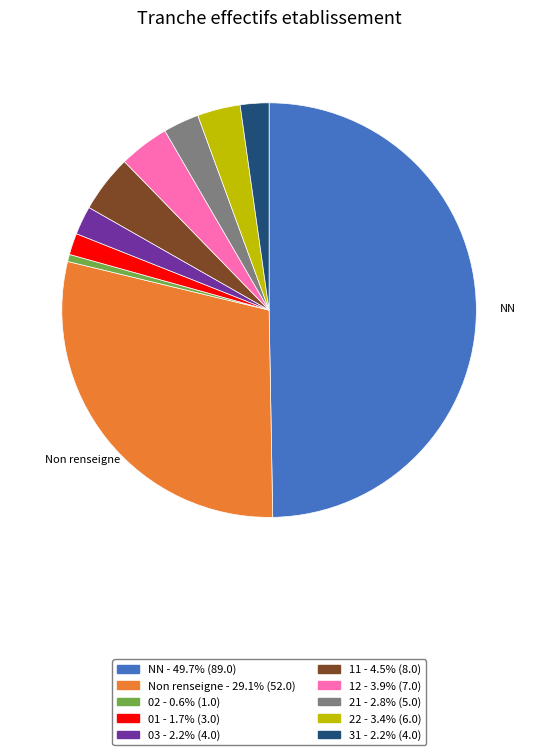

To the nearest percent, what is the average slice percentage?

10%